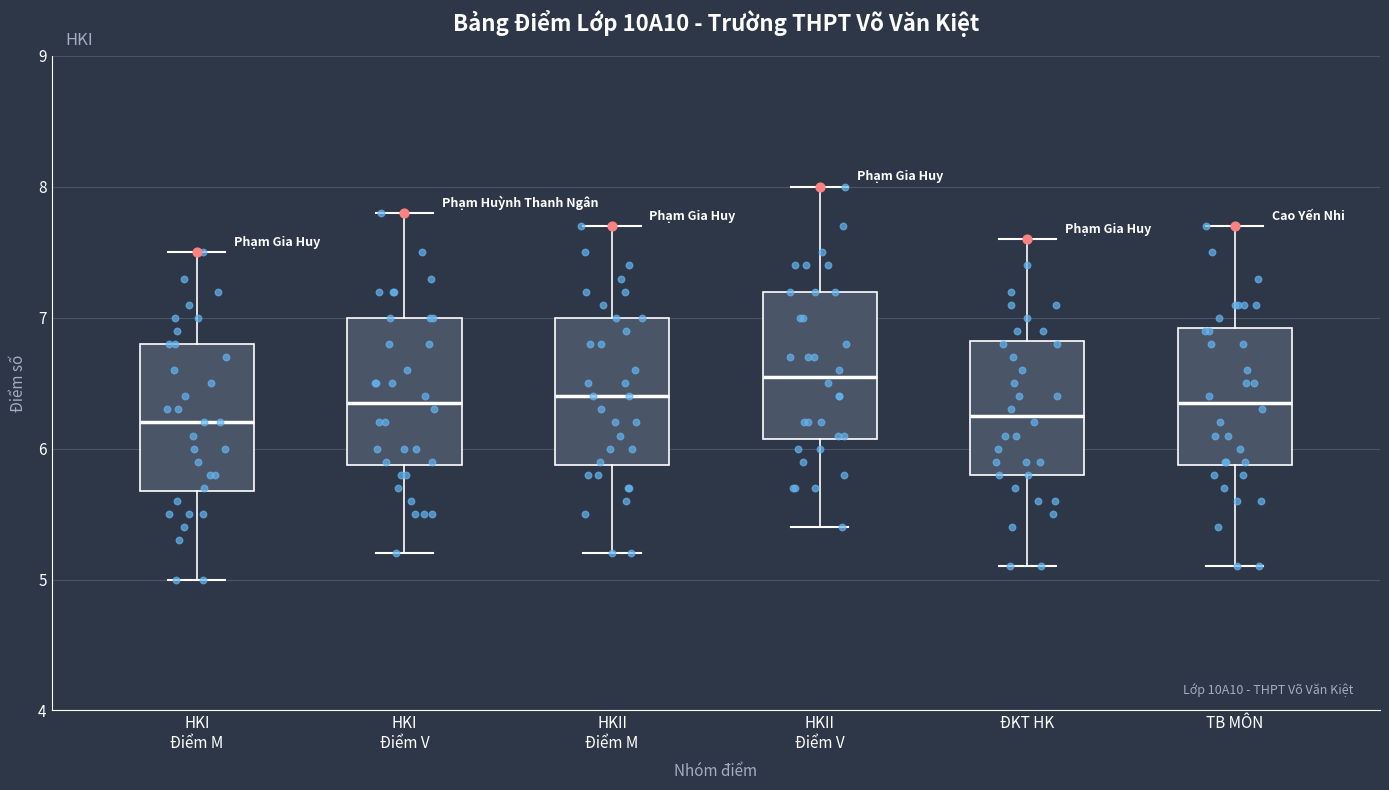

Reading left to right, transcribe this box plot: for each box, give where its median line is, the range the box spans, and where its two whiskers end, as read against the y-axis. The values are not printed on the chart, so give them approximately, as read against the axis.

HKI Điểm M: median 6.2, box 5.7 to 6.8, whiskers 5.0 to 7.5
HKI Điểm V: median 6.4, box 5.9 to 7.0, whiskers 5.2 to 7.8
HKII Điểm M: median 6.4, box 5.9 to 7.0, whiskers 5.2 to 7.7
HKII Điểm V: median 6.6, box 6.1 to 7.2, whiskers 5.4 to 8.0
ĐKT HK: median 6.3, box 5.8 to 6.8, whiskers 5.1 to 7.6
TB MÔN: median 6.4, box 5.9 to 6.9, whiskers 5.1 to 7.7